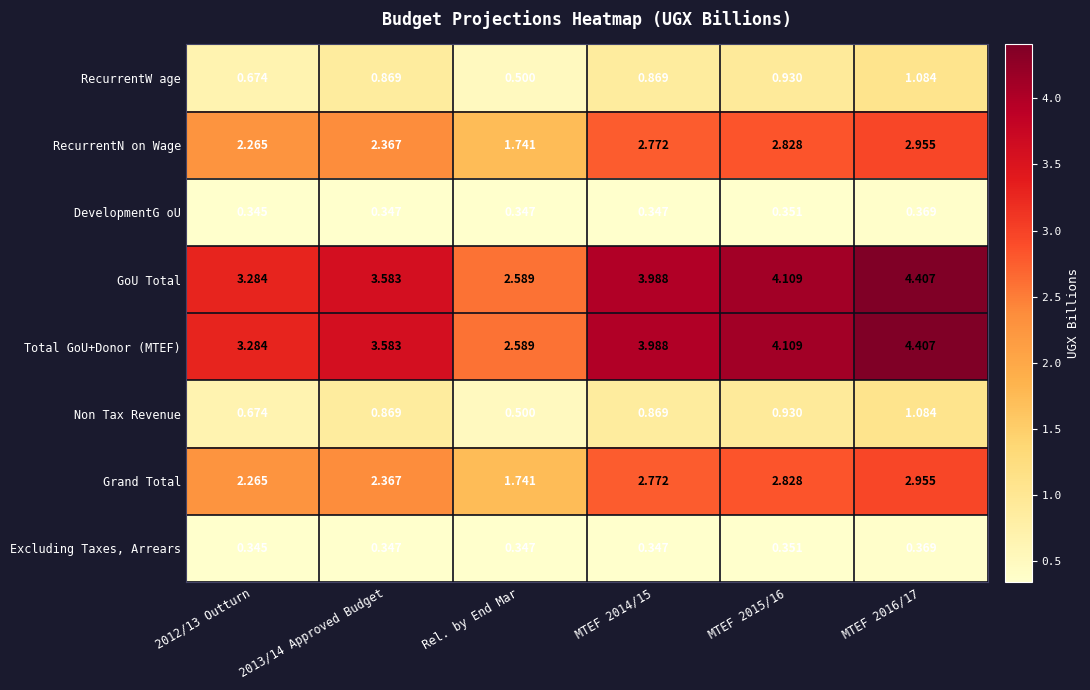

What is the spread (max minus min) of values at MTEF 2016/17?

4.0